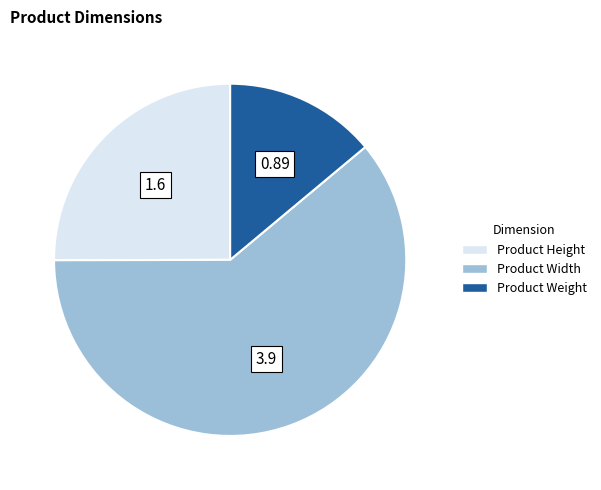

How many slices are in this pie chart?

3